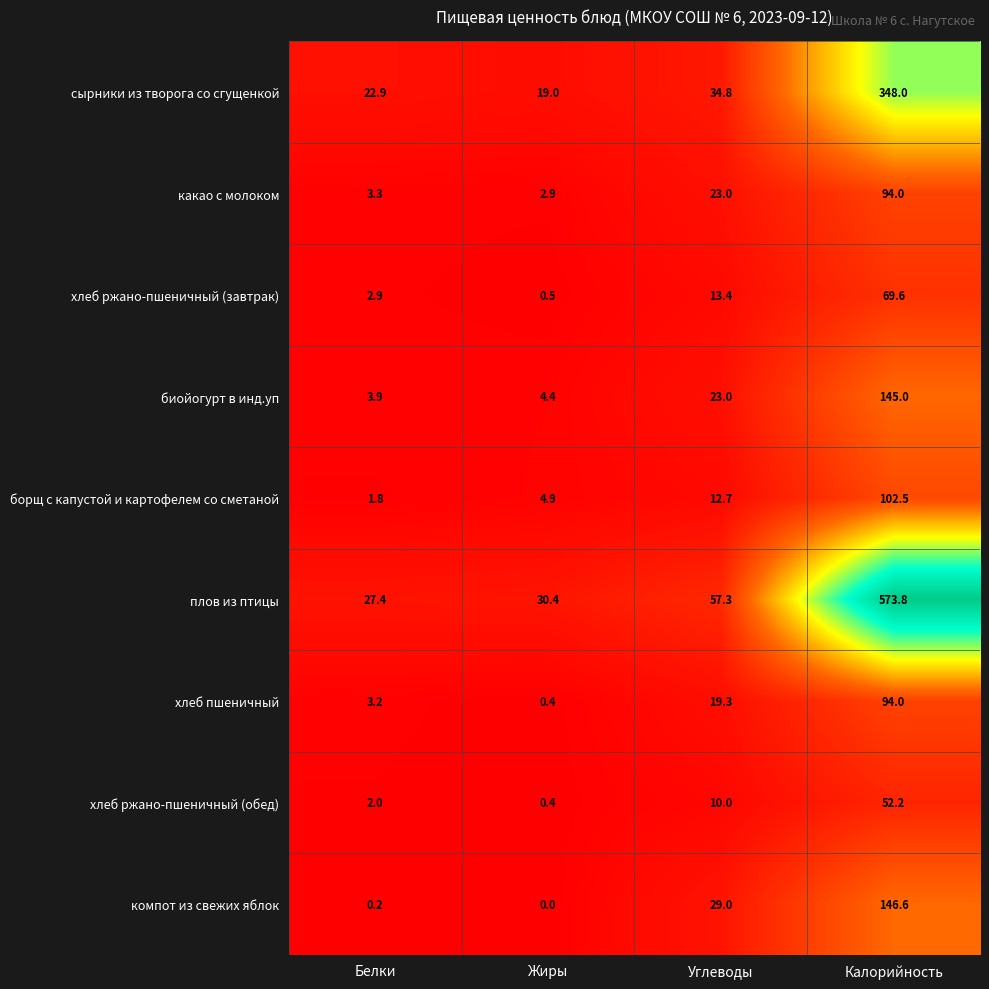

Is it true that хлеб ржано-пшеничный (завтрак) equals 4.8 at Белки?

False